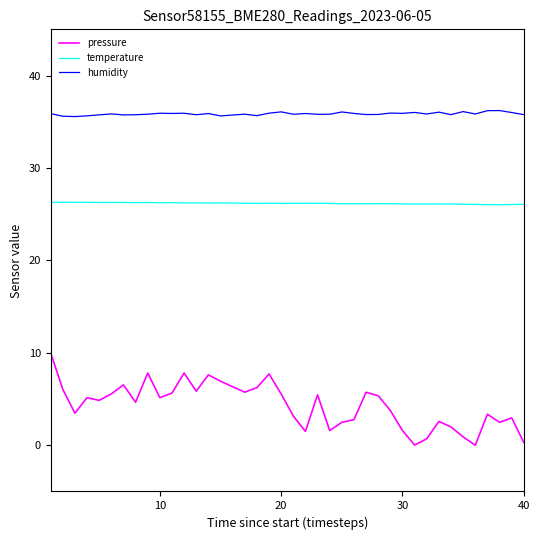

Which series has the largest total across all categories?

humidity